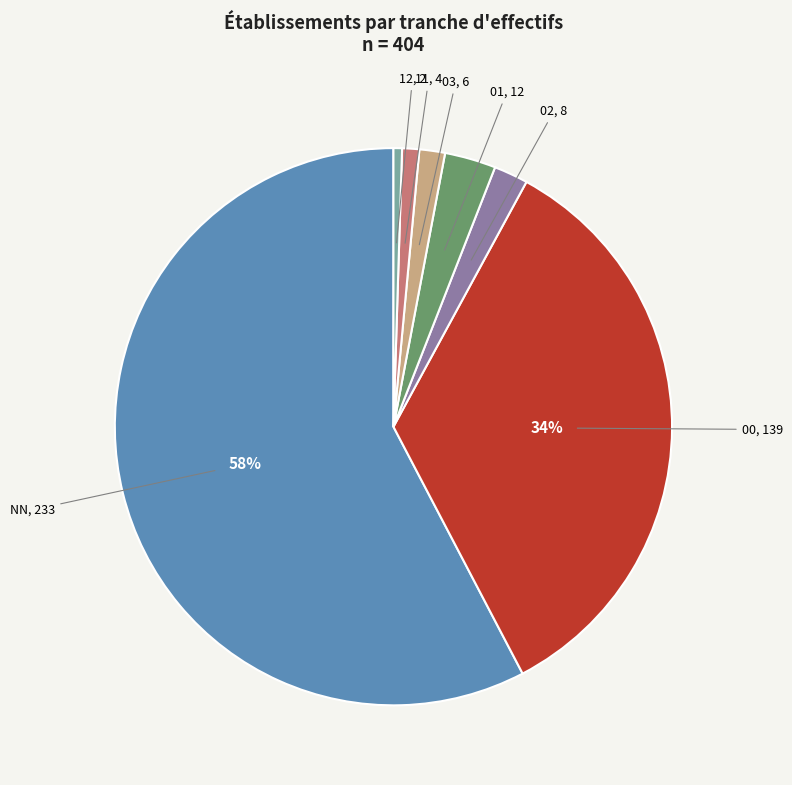

To the nearest percent, what is the average slice percentage?

14%